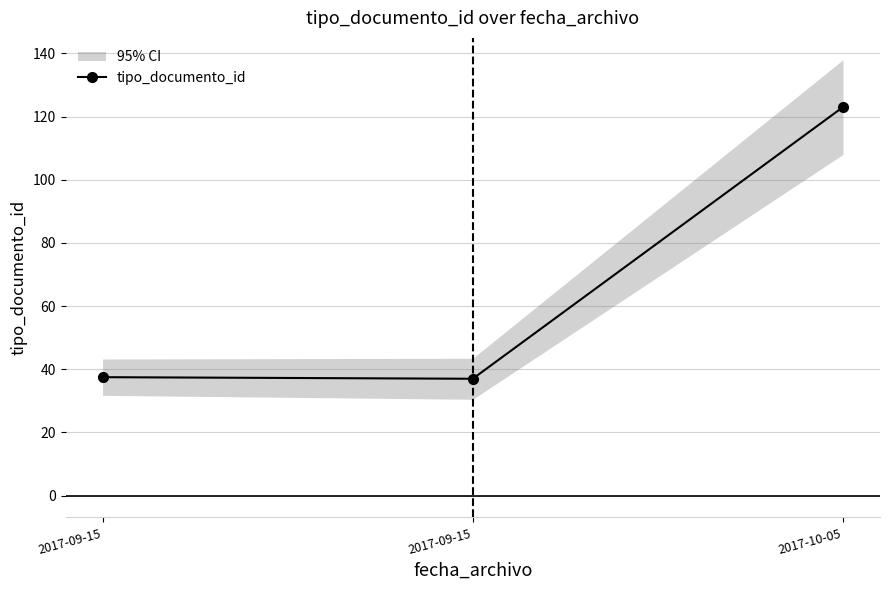

True or false: the data shows 22.5 at 2017-09-15.

False